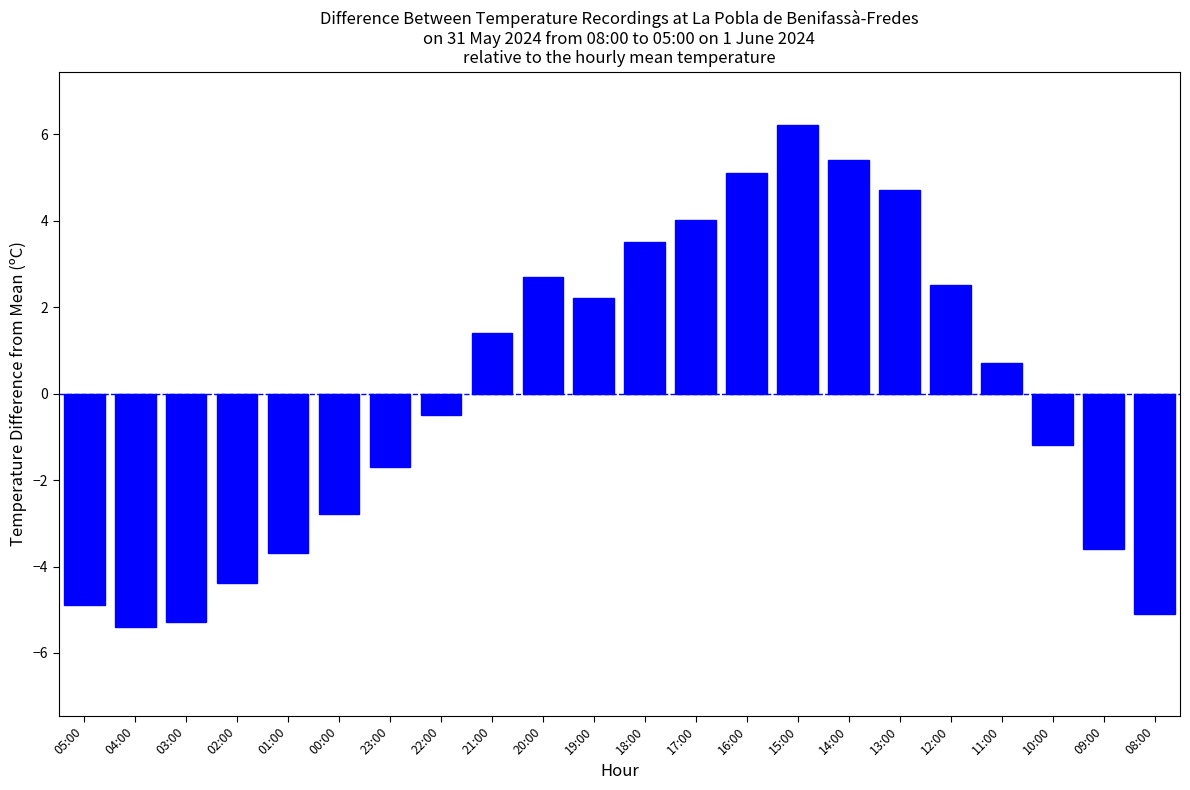

What is the difference between the maximum and minimum values?

11.6